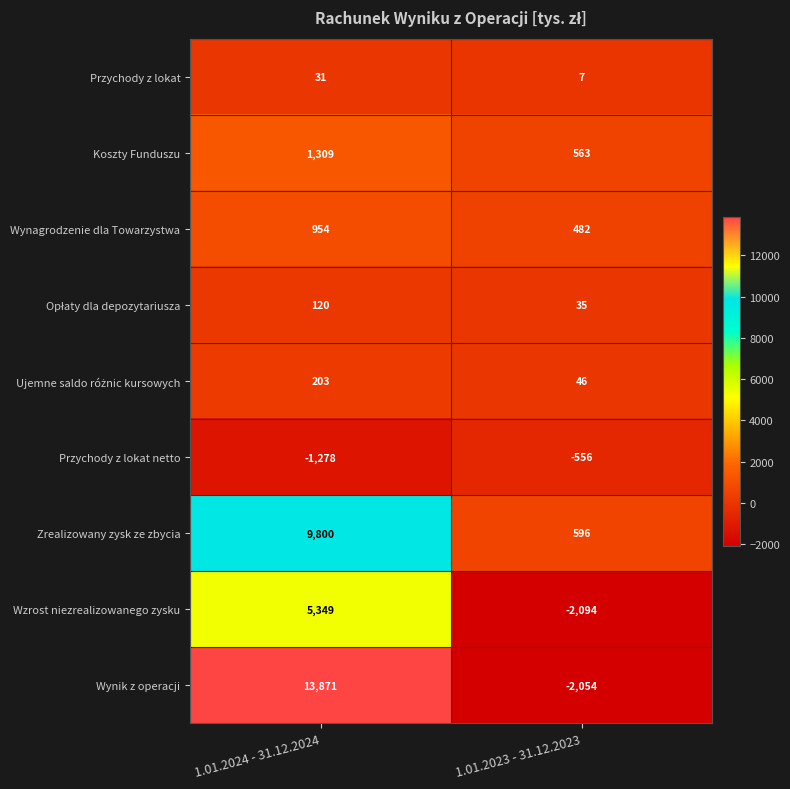

What is the difference between the Przychody z lokat netto values at 1.01.2023 - 31.12.2023 and 1.01.2024 - 31.12.2024?

722